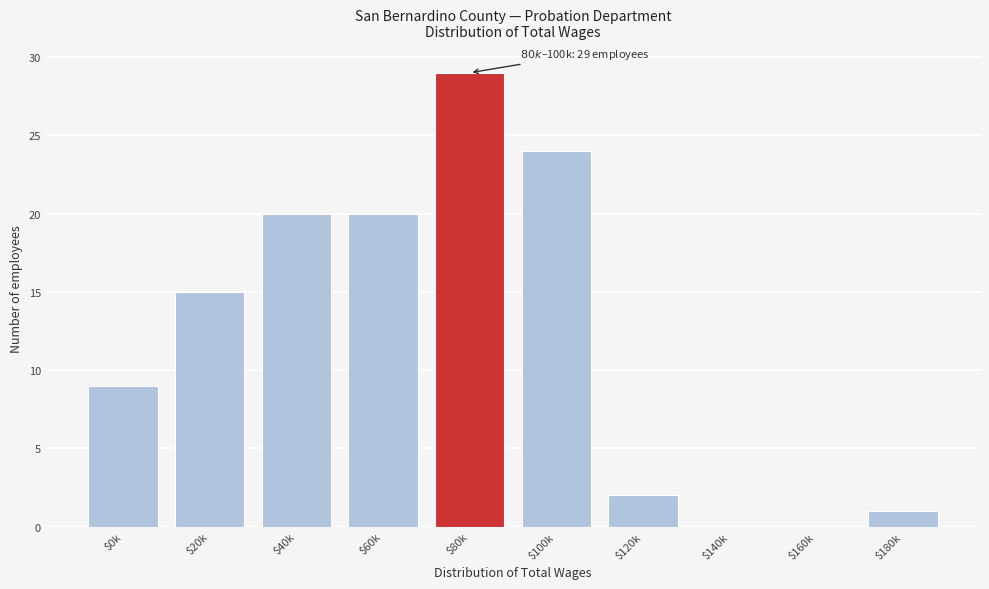

At which label is the value closest to 14?

$20k